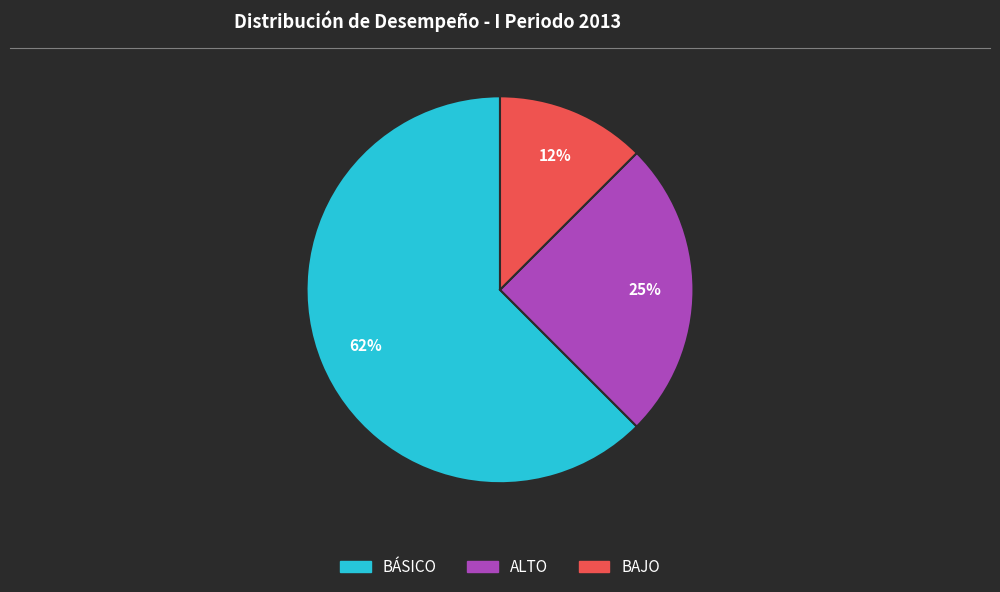

Rank the categories by value from highest to lowest.

BÁSICO, ALTO, BAJO